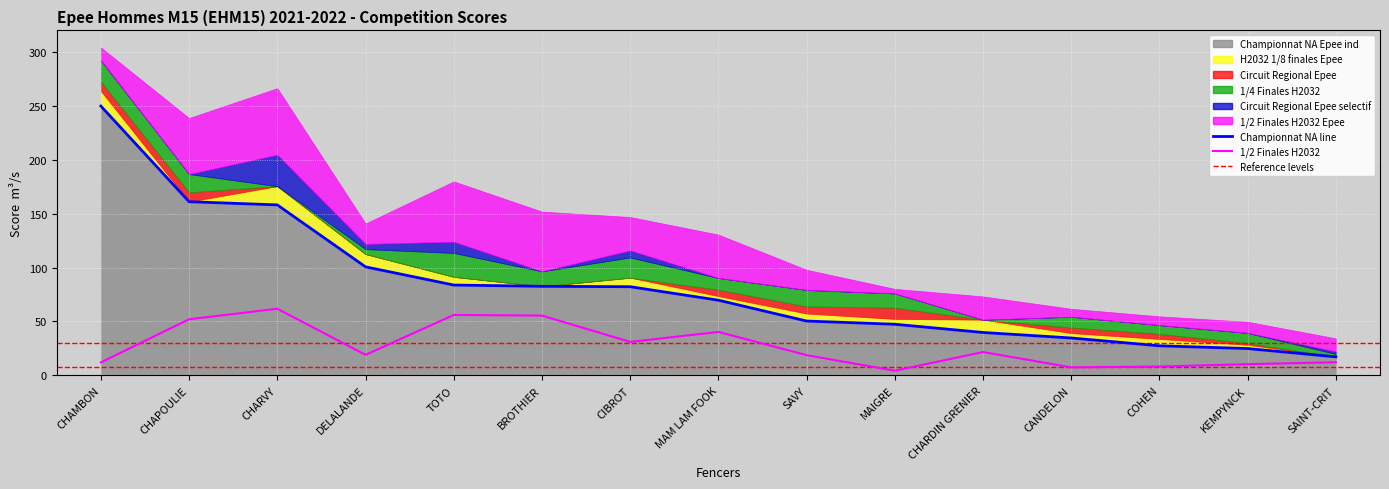

True or false: Circuit Regional Epee and Circuit Regional Epee selectif cross at least once.

True